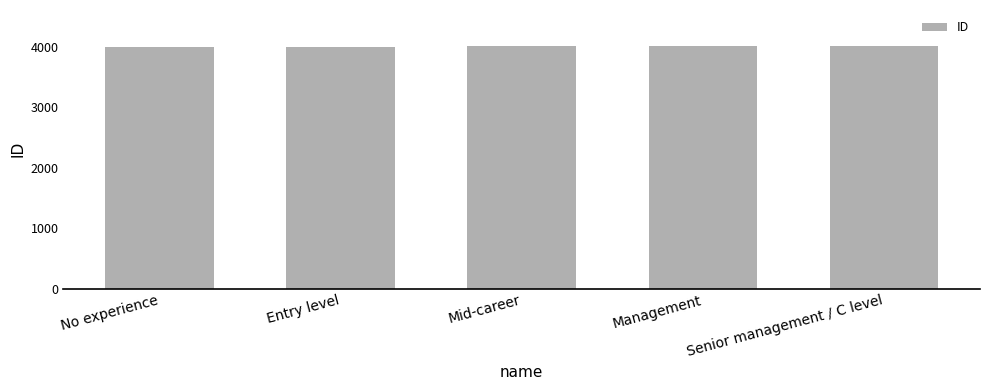

True or false: the data shows 963 at No experience.

False